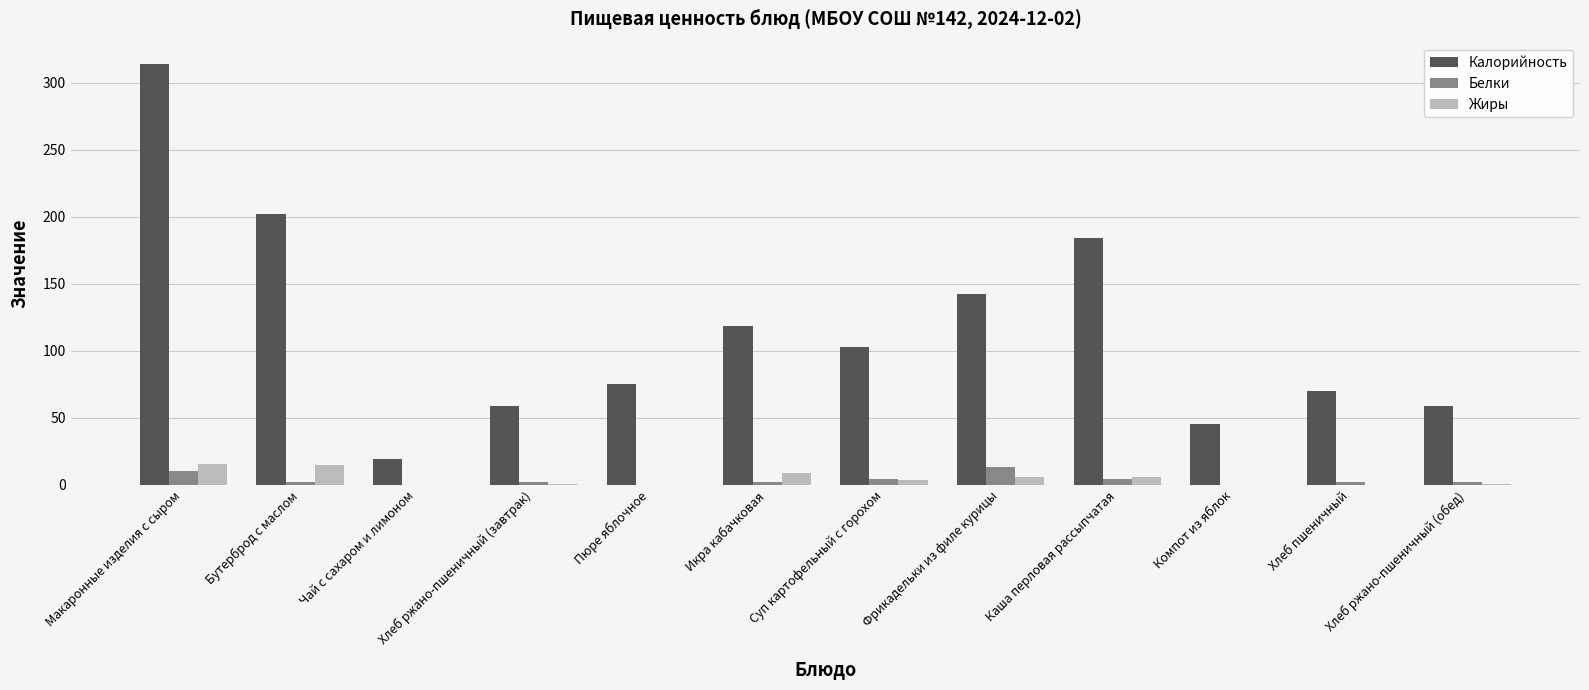

Is it true that Жиры equals 8.9 at Икра кабачковая?

True